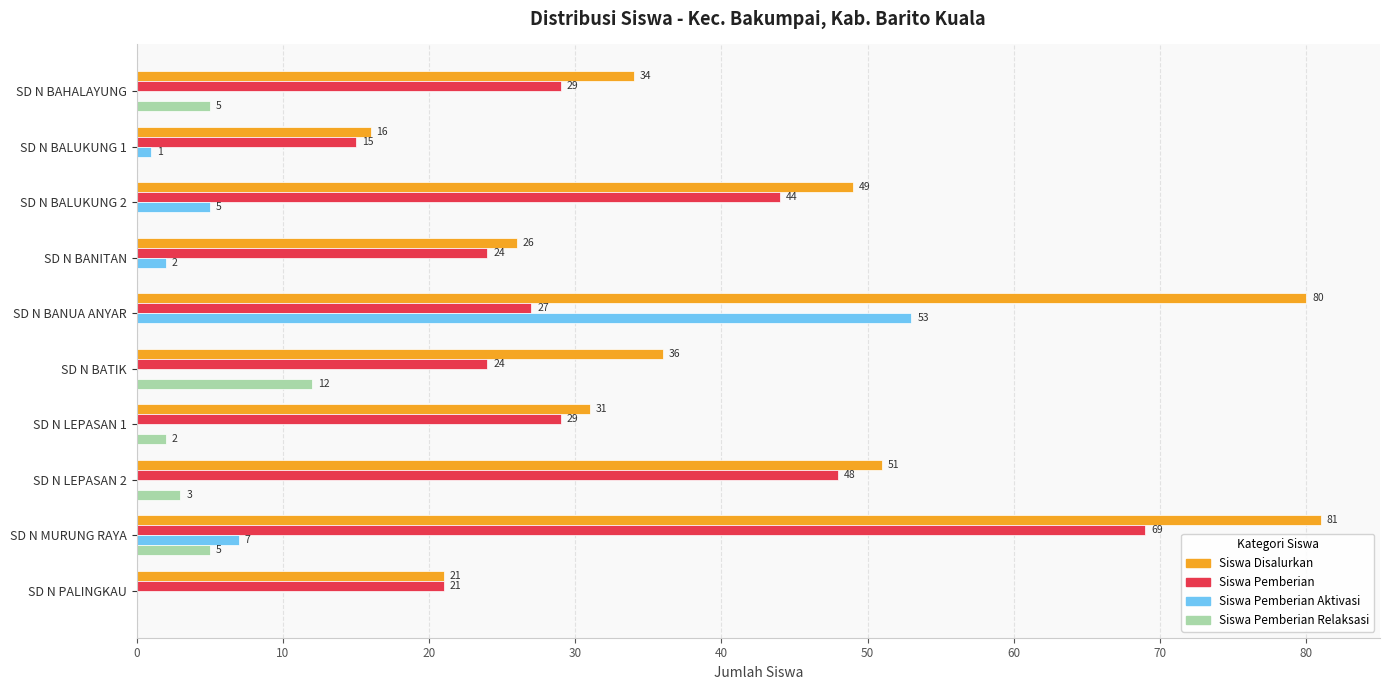

What is the sum of all Siswa Pemberian values?

330